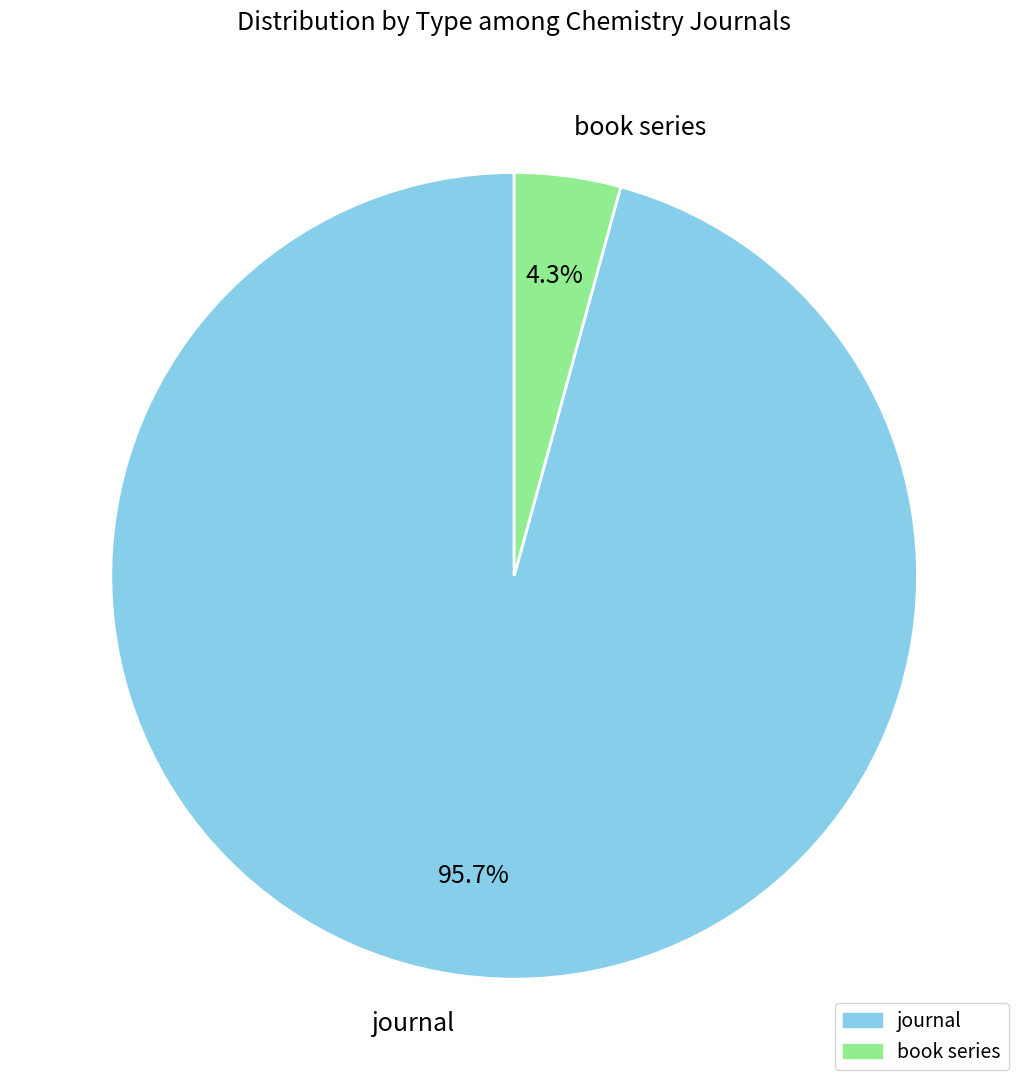

To the nearest percent, what is the difference between the journal and book series slice percentages?

91%